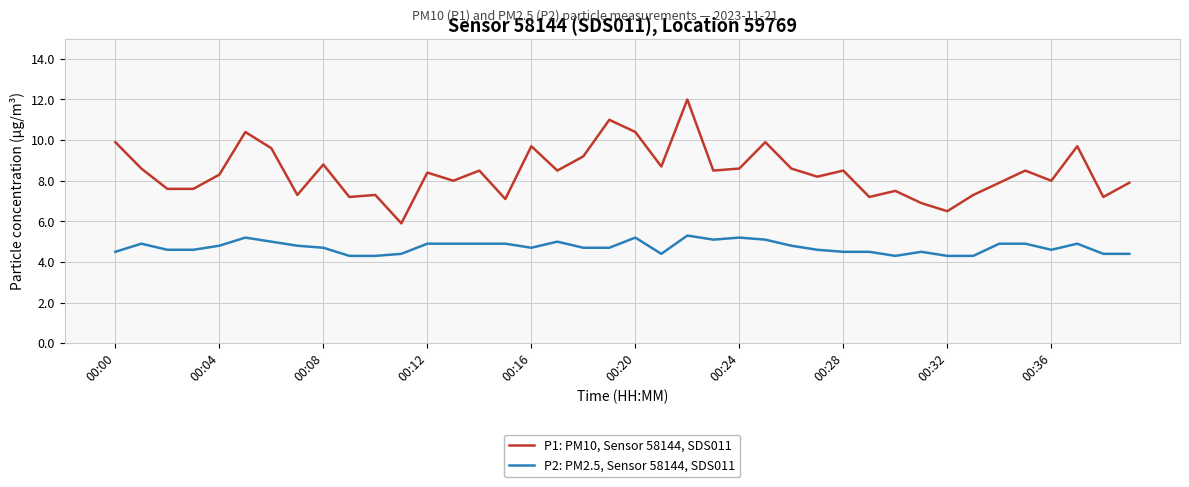

True or false: P1: PM10, Sensor 58144, SDS011 and P2: PM2.5, Sensor 58144, SDS011 intersect in this chart.

False